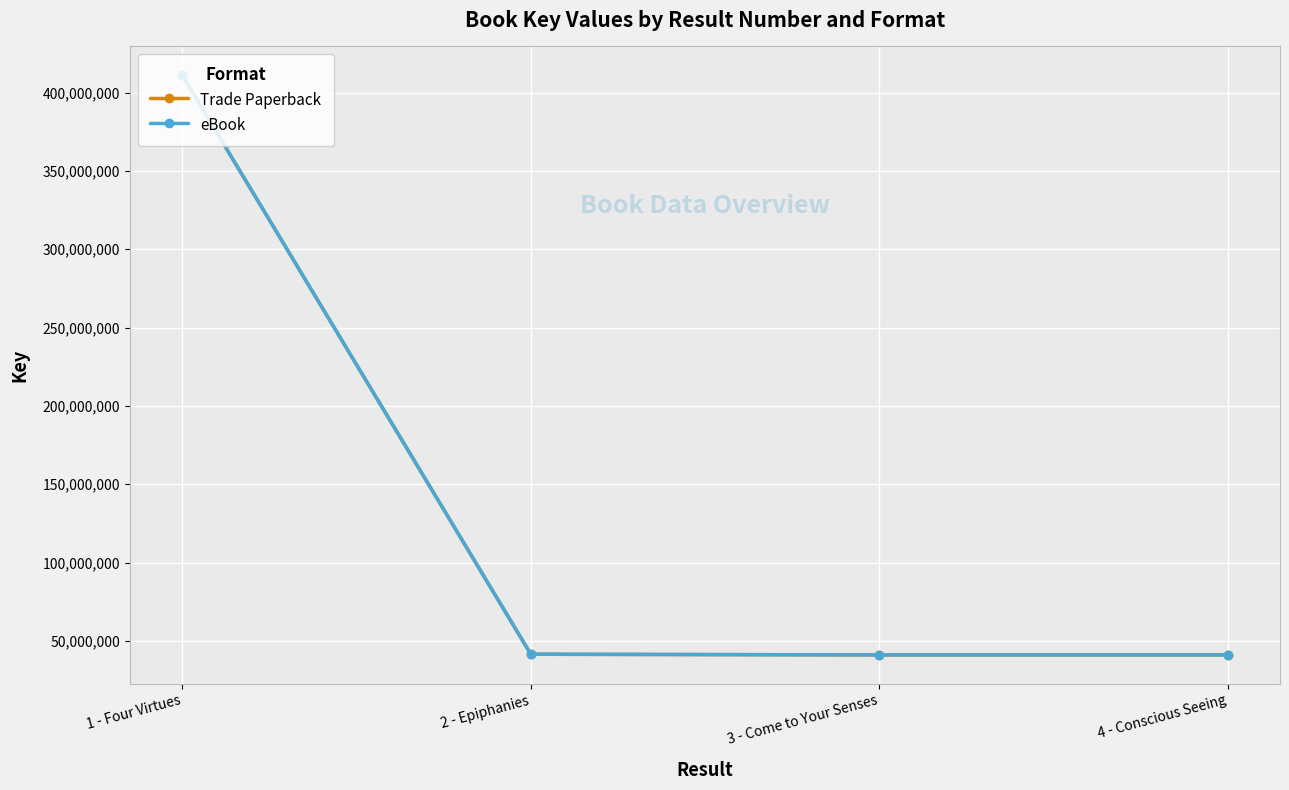

What is the difference between the maximum and minimum values in the Trade Paperback series?

369780019